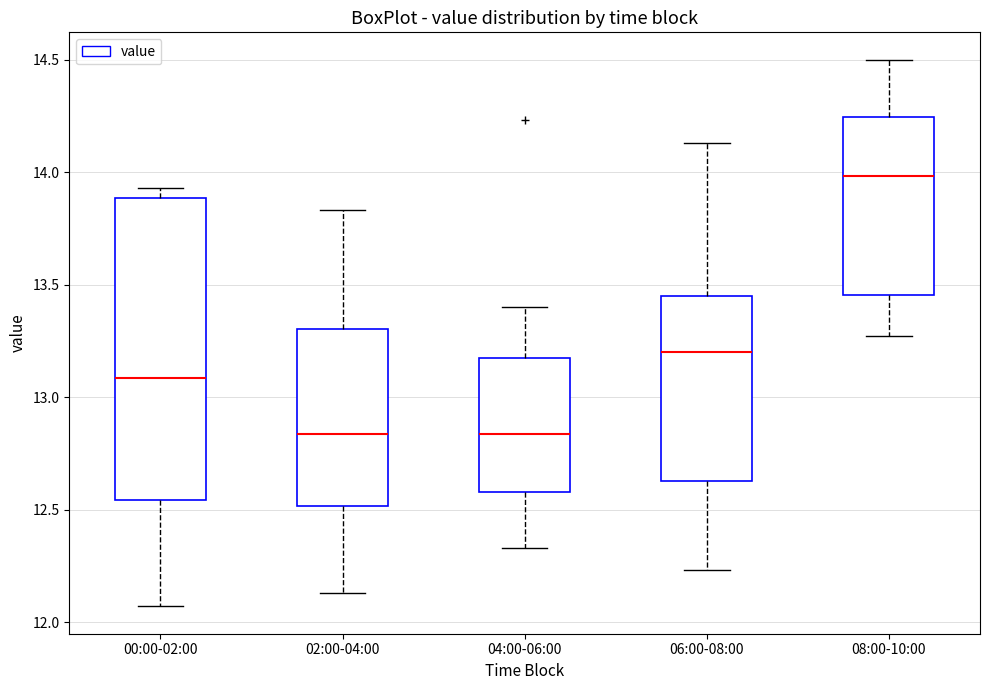

Where is the lower edge of the box for 08:00-10:00 on the y-axis? The values are not printed on the chart, so give them approximately, as read against the axis.

13.45